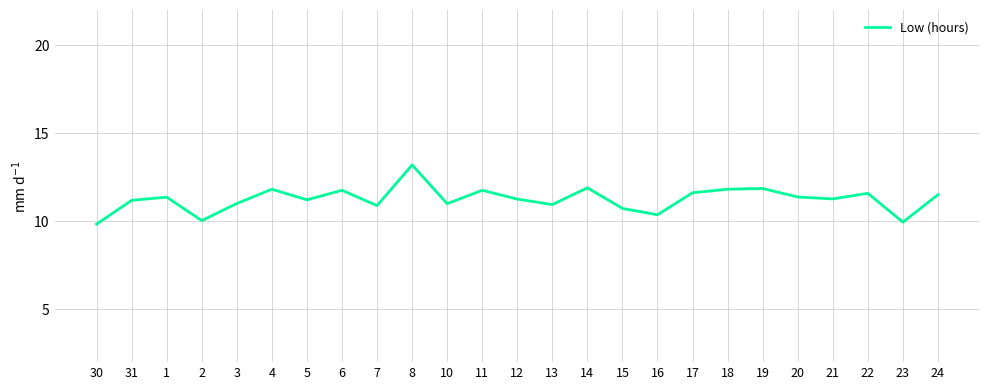

Between 30 and 8, which is larger?

8